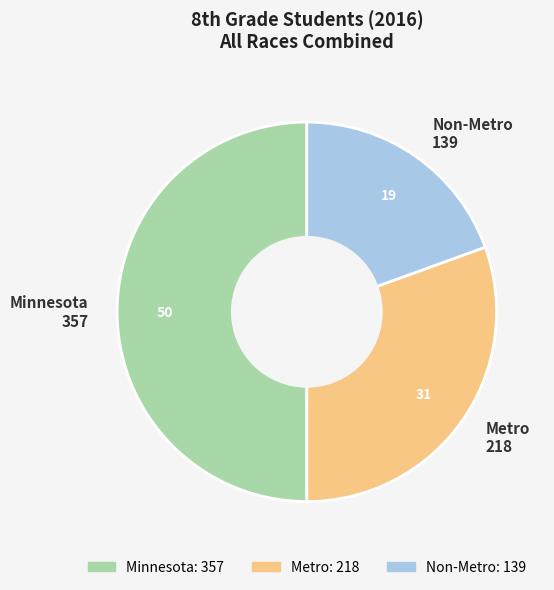

Do Non-Metro and Minnesota together represent more than half of the pie?

Yes